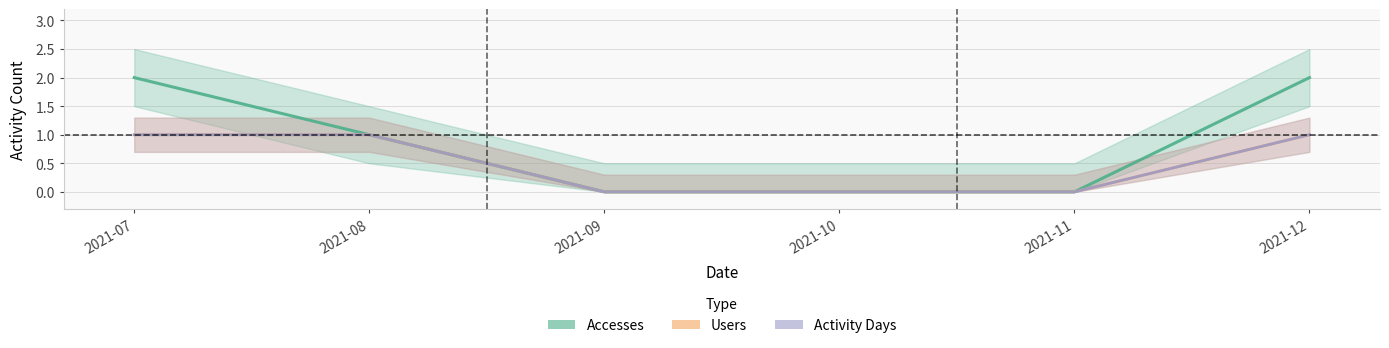

Does the chart display data point markers on the line(s)?

No